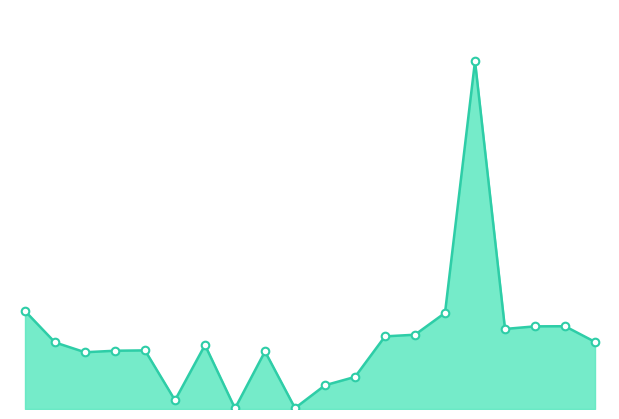

Is this an area chart (filled region under the line)?

Yes